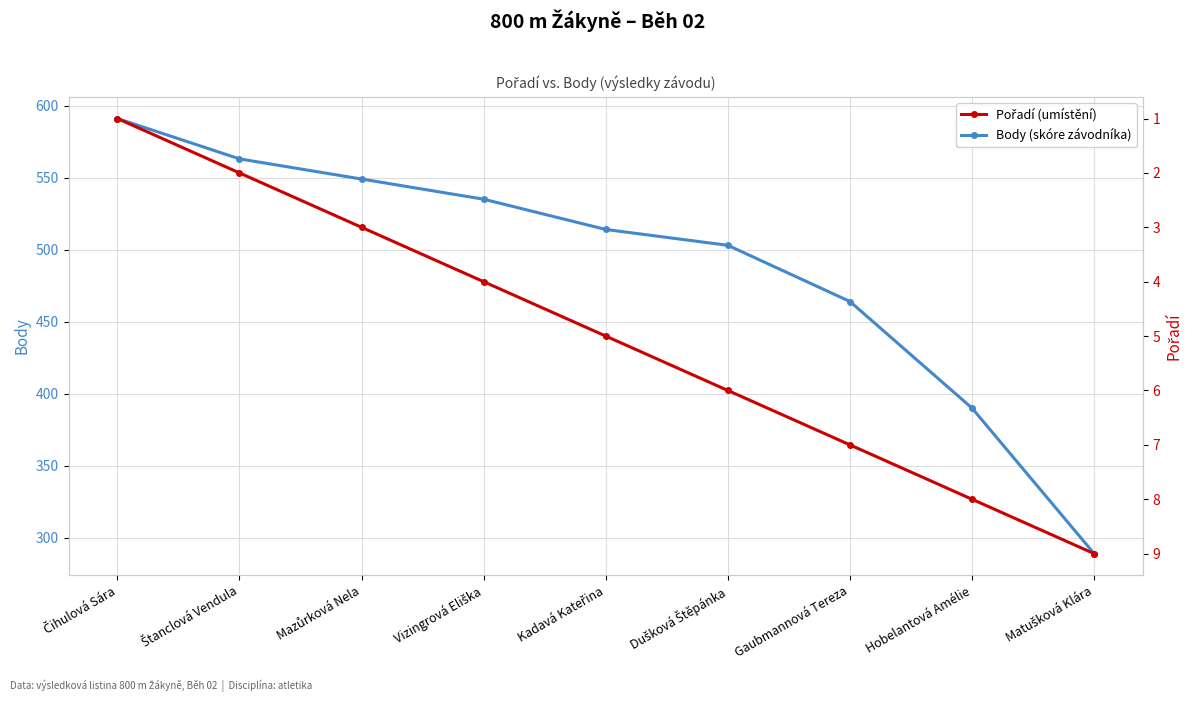

Rank the series at Hobelantová Amélie from lowest to highest value.

Pořadí (umístění), Body (skóre závodníka)